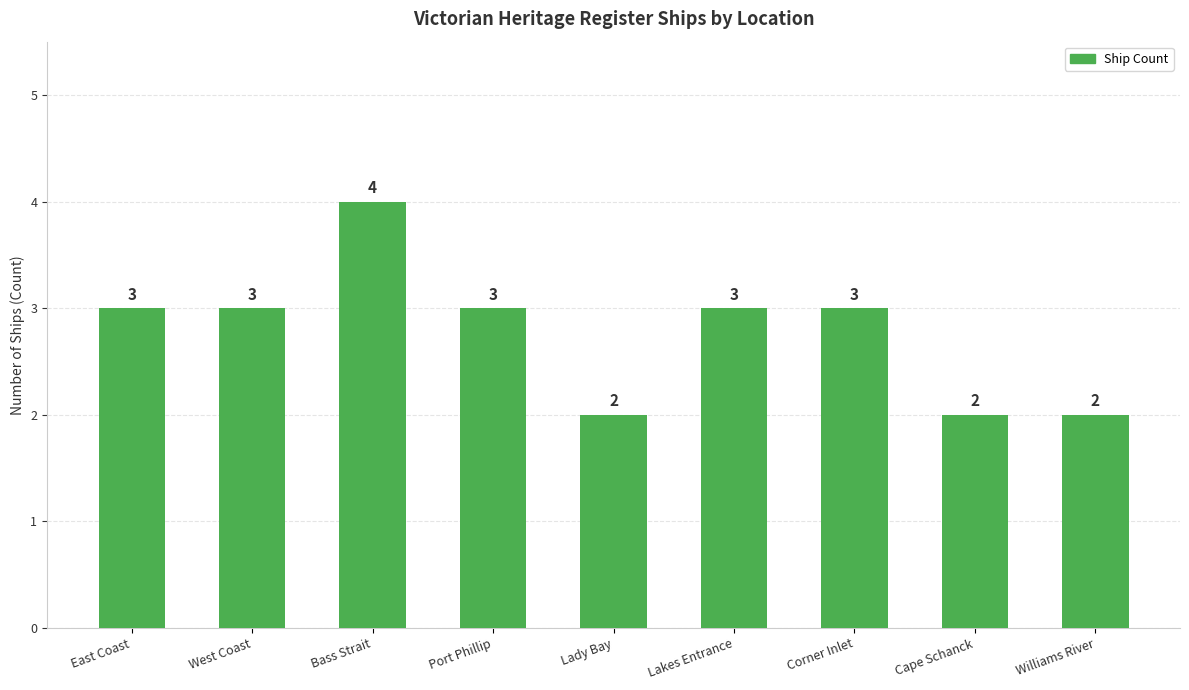

True or false: the data shows 5 at East Coast.

False